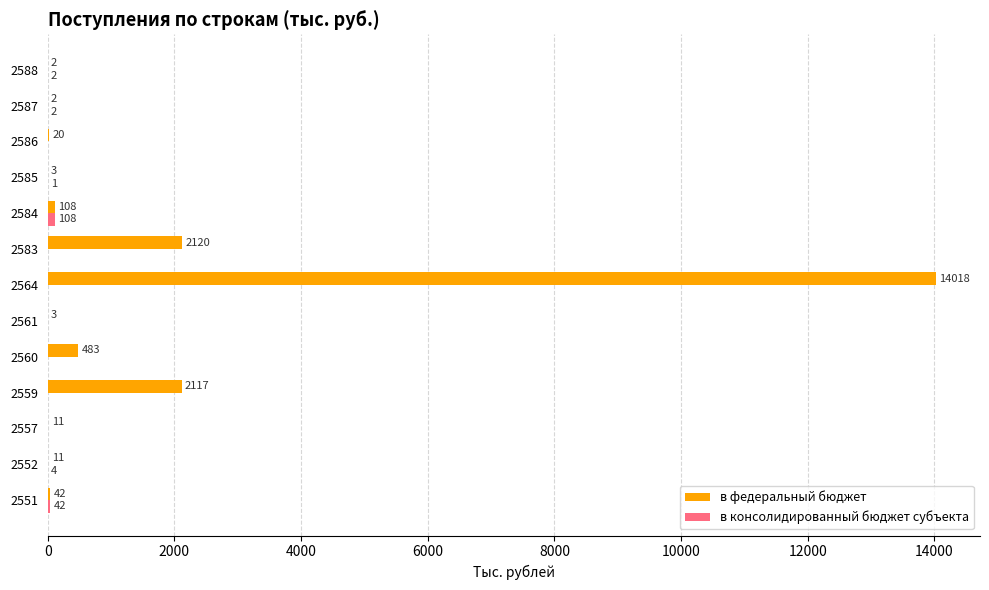

Which series changed the most between 2557 and 2583?

в федеральный бюджет